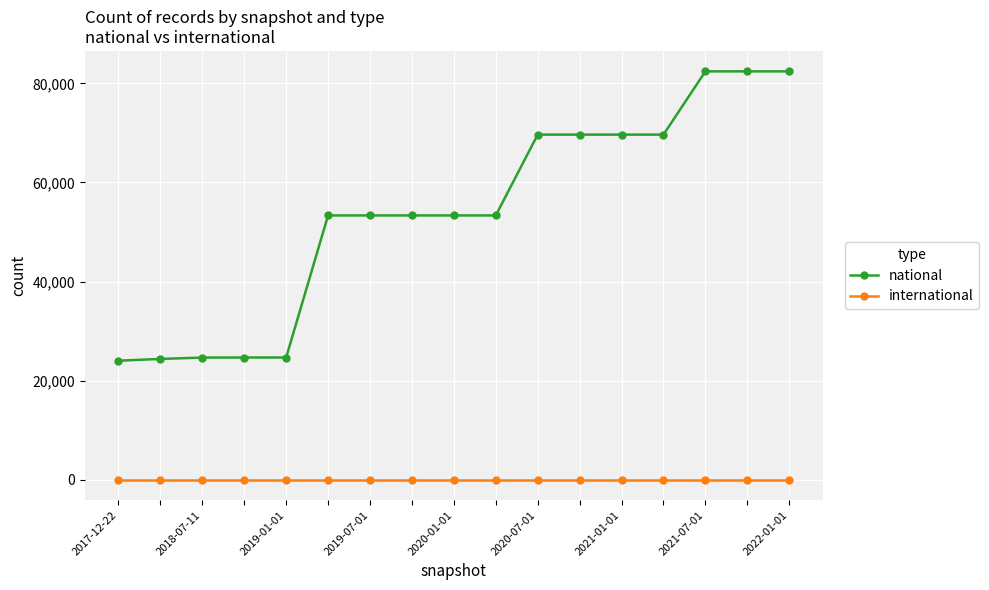

Which series has the widest spread of values?

national